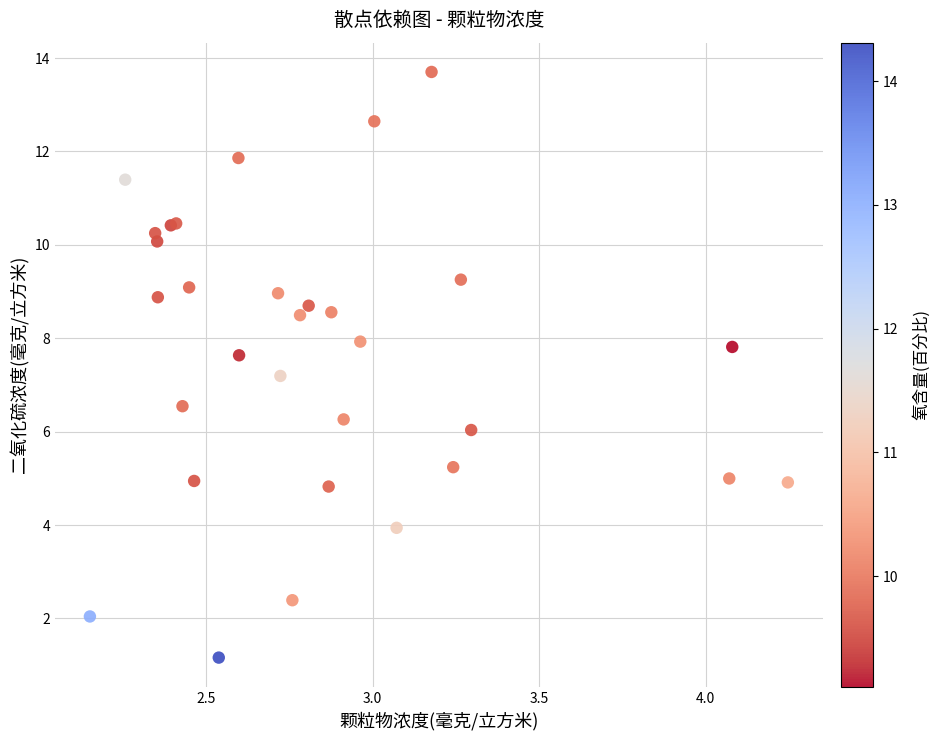

What Y value in the scatter plot is closest to 7?

7.2